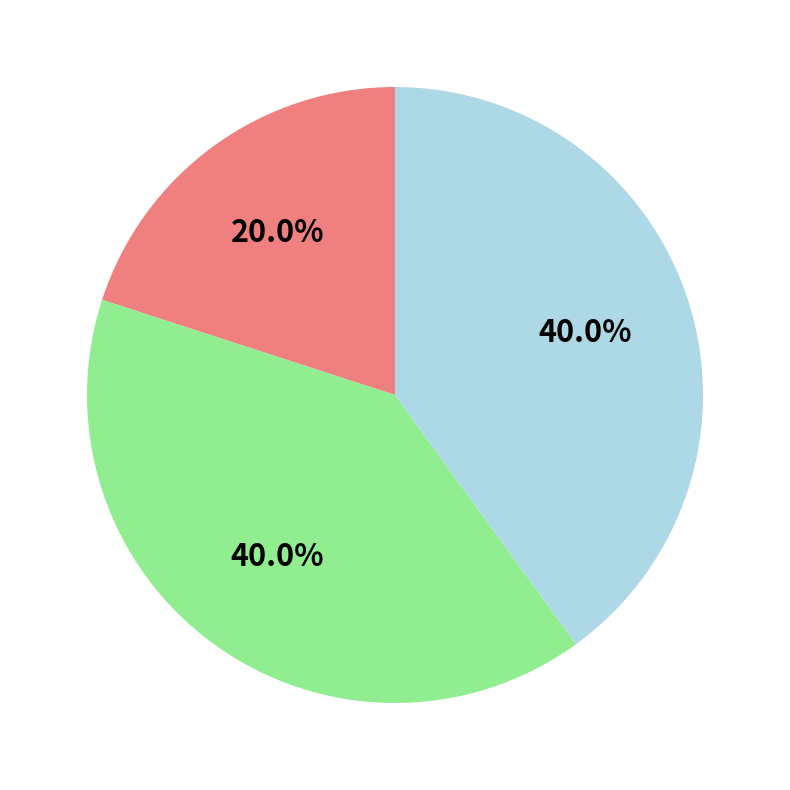

Does any single category account for the majority?

No